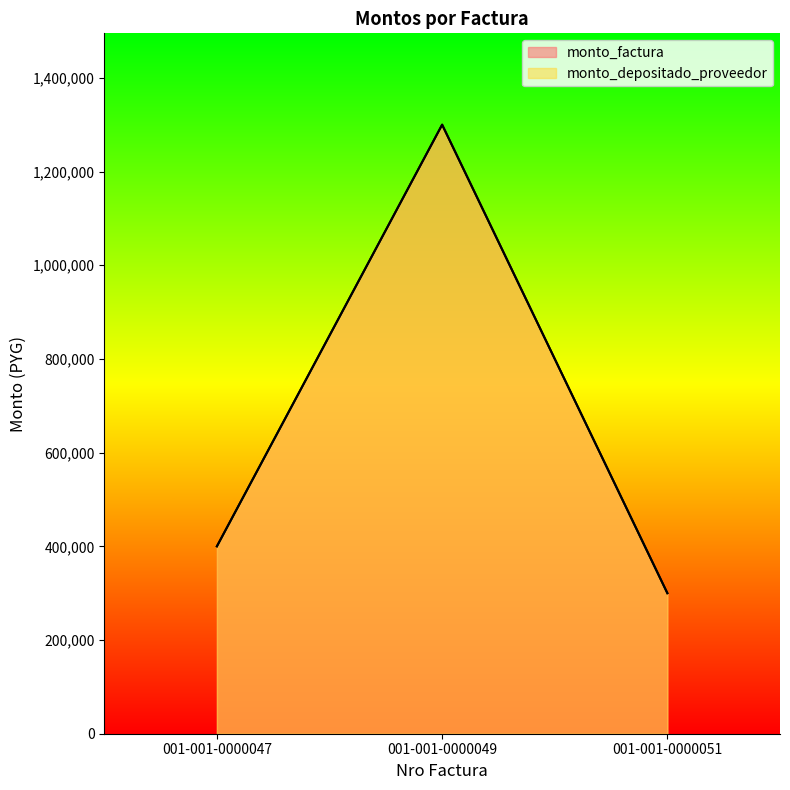

What is the total value across all series at 001-001-0000049?

2600000